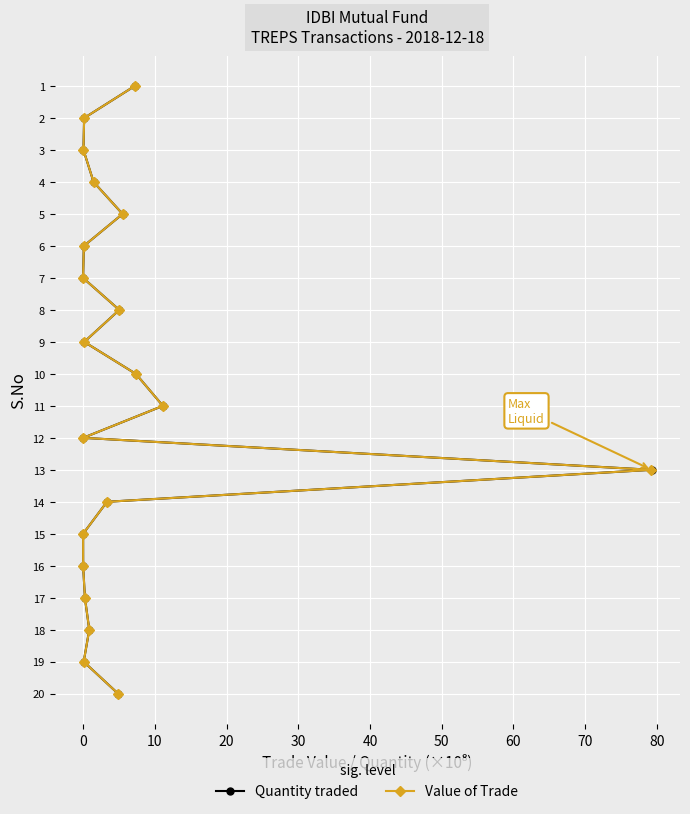

What is the highest value of the Value of Trade series?

20